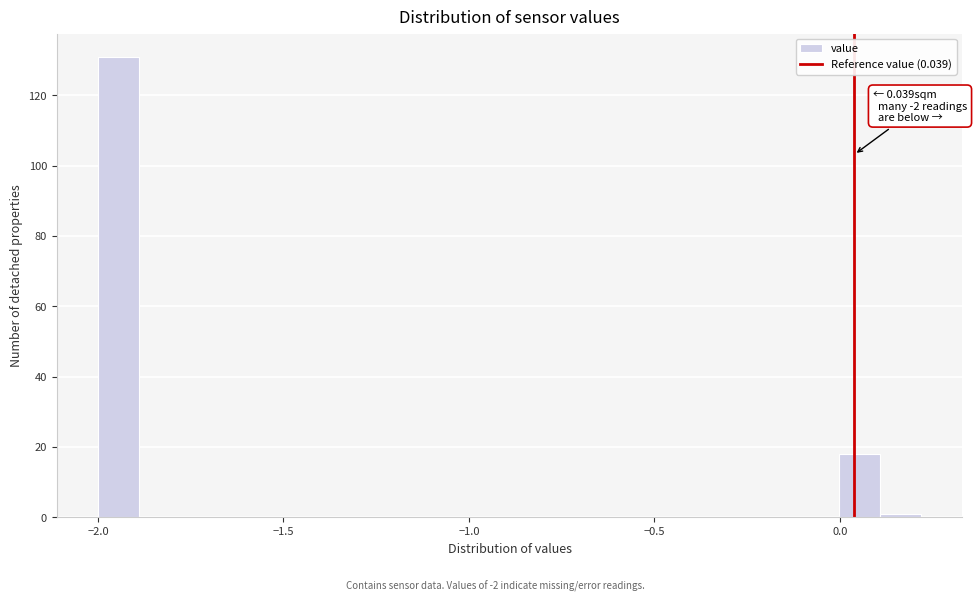

Read against the x-axis, roughly where is the centre of the tallest bar?

-1.95